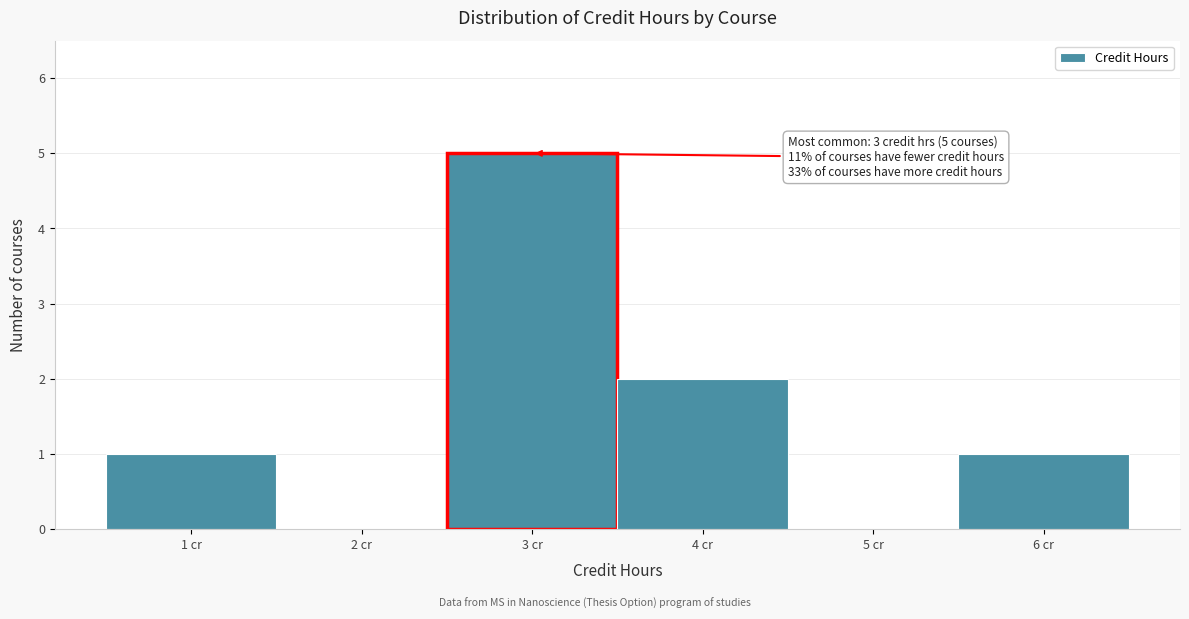

Over which range of the x-axis is the bar tallest?

2.5 to 3.5